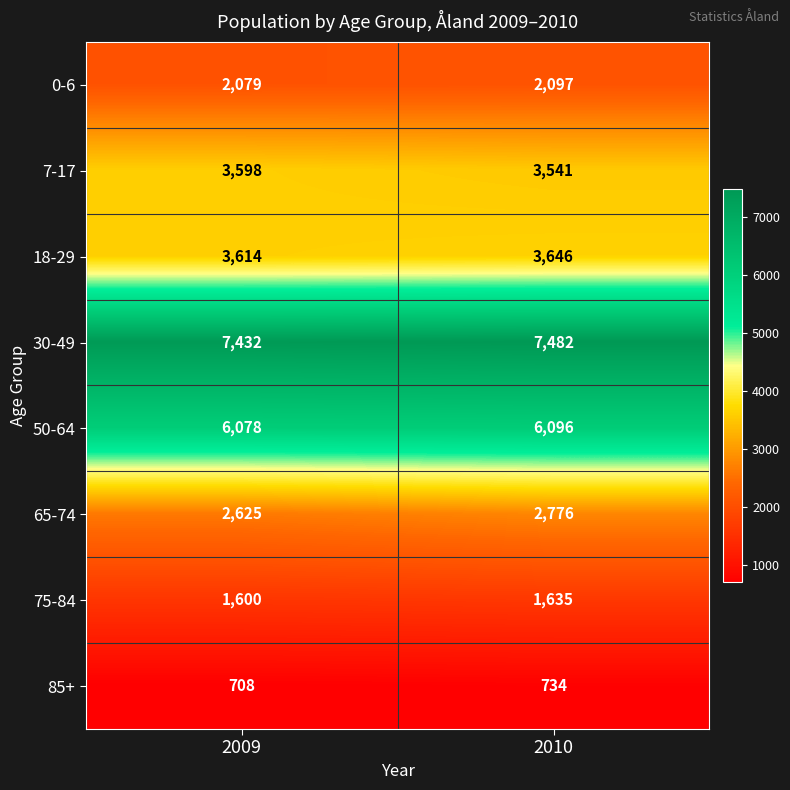

The 30-49 series shows 7482 at 2010. True or false?

True